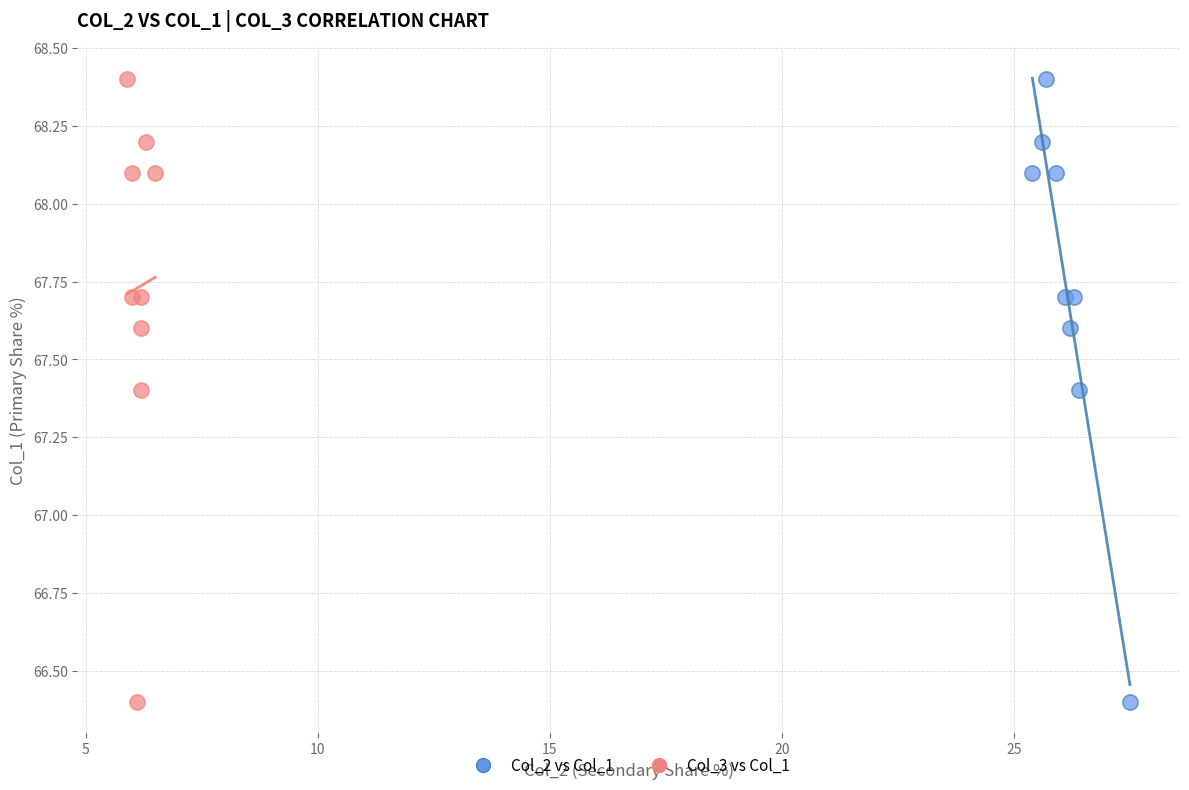

What are all the series names shown in the legend?

Col_2 vs Col_1, Col_3 vs Col_1